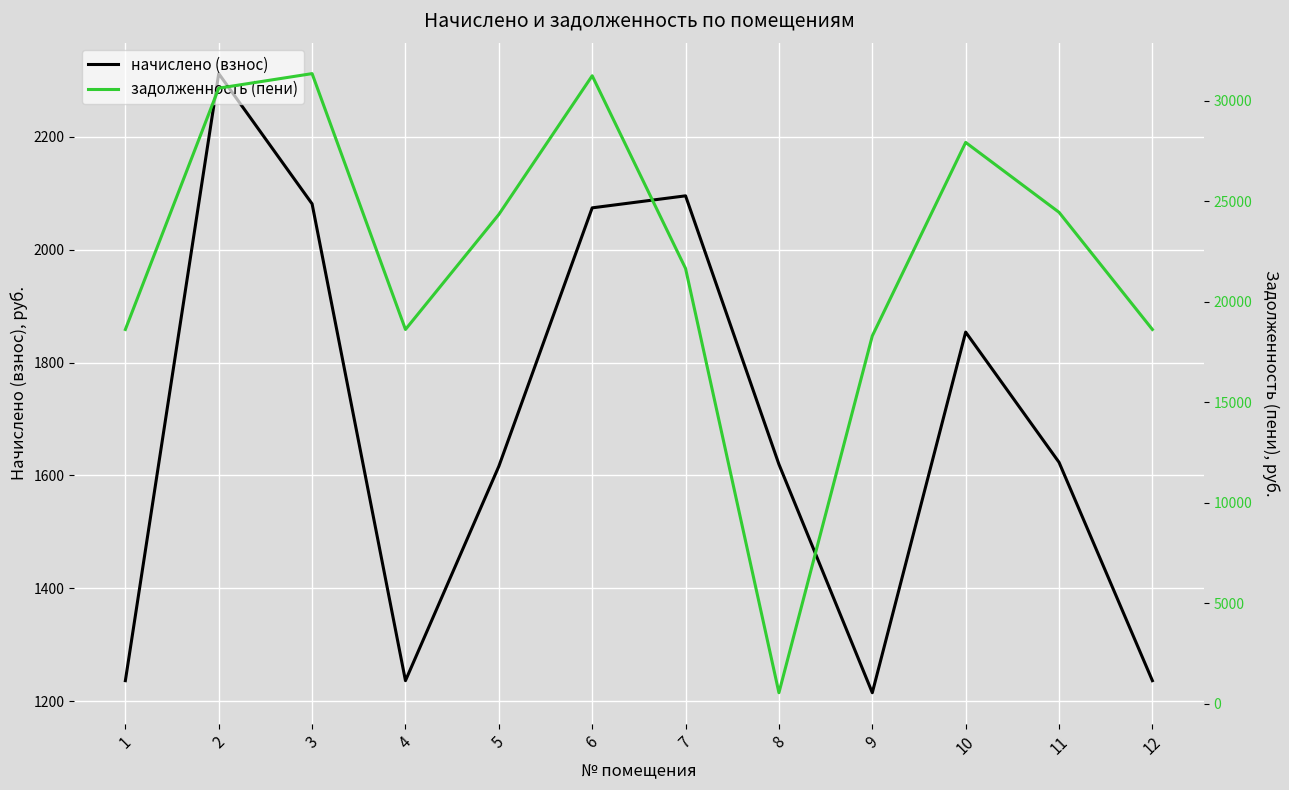

What is the lowest value of the начислено (взнос) series?

1214.8